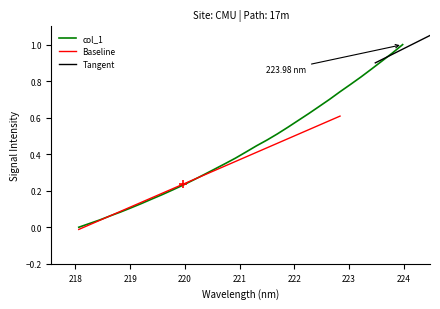

Does the chart have visible grid lines?

No